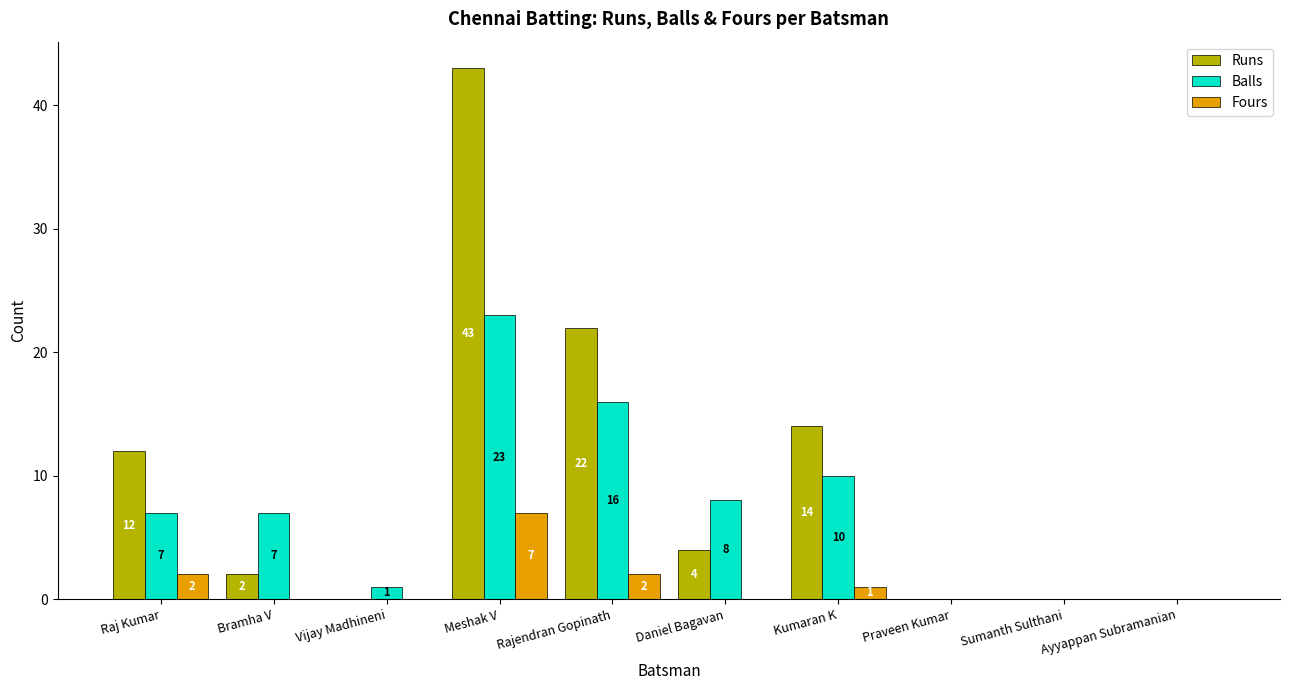

Between Bramha V and Meshak V, which series saw the biggest shift?

Runs